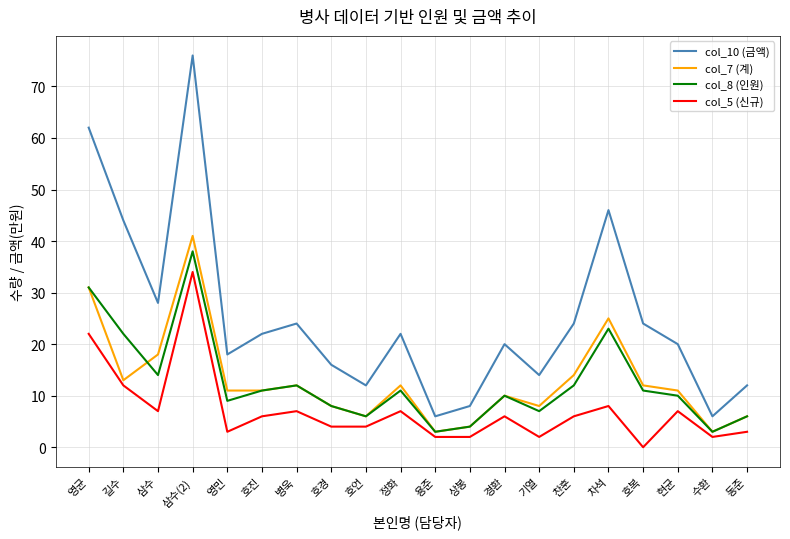

Reading left to right, extract all data points from this chart.

col_10 (금액): 영균=62	길수=44	삼수=28	삼수(2)=76	영민=18	호진=22	병욱=24	호경=16	호언=12	정화=22	용준=6	상봉=8	경환=20	기열=14	찬훈=24	차석=46	호복=24	현균=20	수환=6	동준=12
col_7 (계): 영균=31	길수=13	삼수=18	삼수(2)=41	영민=11	호진=11	병욱=12	호경=8	호언=6	정화=12	용준=3	상봉=4	경환=10	기열=8	찬훈=14	차석=25	호복=12	현균=11	수환=3	동준=6
col_8 (인원): 영균=31	길수=22	삼수=14	삼수(2)=38	영민=9	호진=11	병욱=12	호경=8	호언=6	정화=11	용준=3	상봉=4	경환=10	기열=7	찬훈=12	차석=23	호복=11	현균=10	수환=3	동준=6
col_5 (신규): 영균=22	길수=12	삼수=7	삼수(2)=34	영민=3	호진=6	병욱=7	호경=4	호언=4	정화=7	용준=2	상봉=2	경환=6	기열=2	찬훈=6	차석=8	호복=0	현균=7	수환=2	동준=3